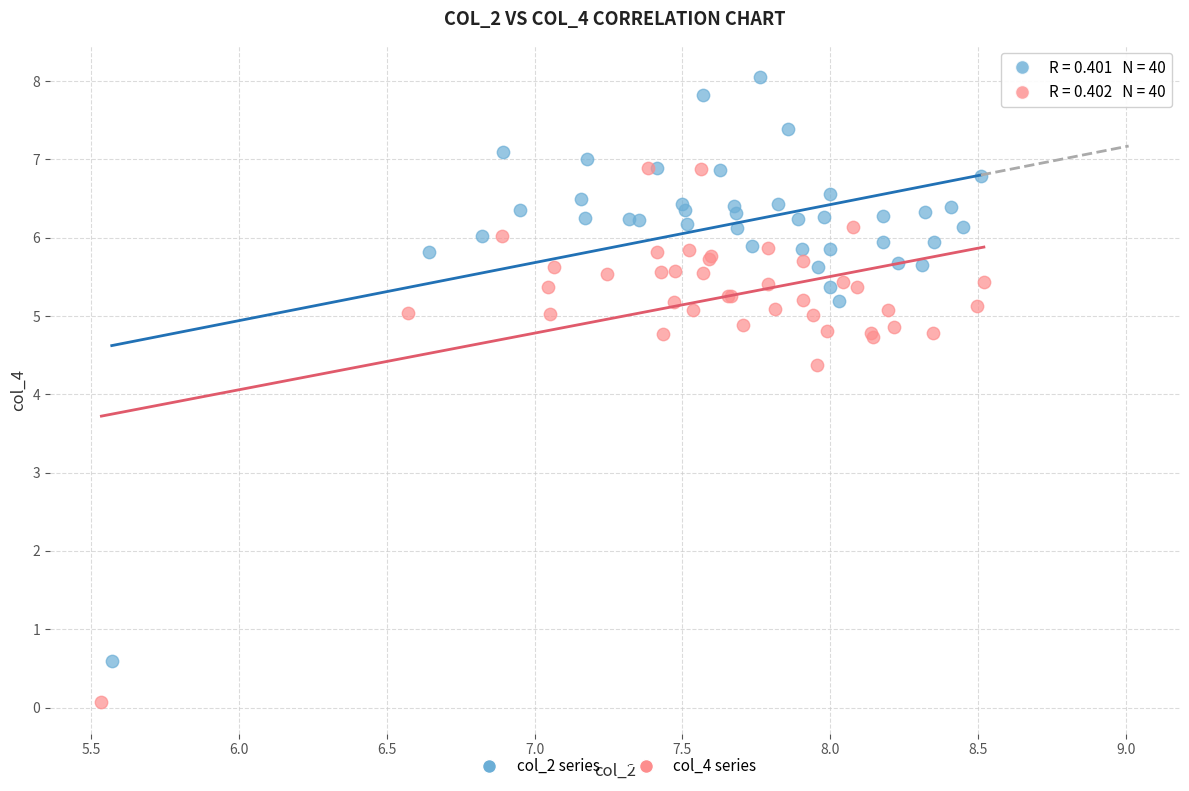

Which series has the widest spread of Y values?

col_2 series